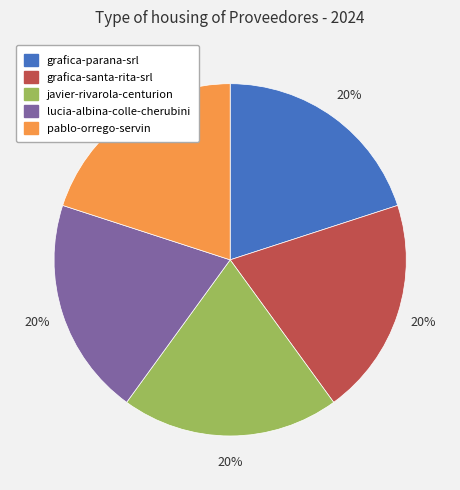

What percentage is the javier-rivarola-centurion slice, to the nearest percent?

20%